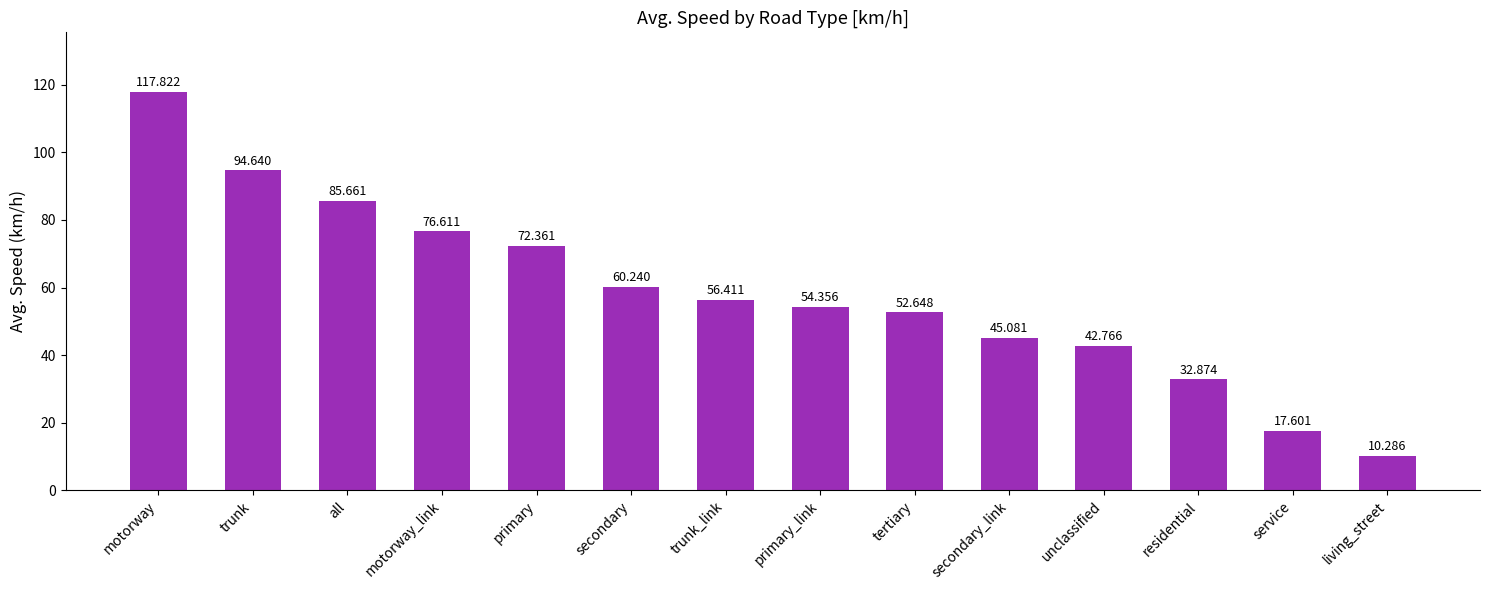

What is the average value?

58.5